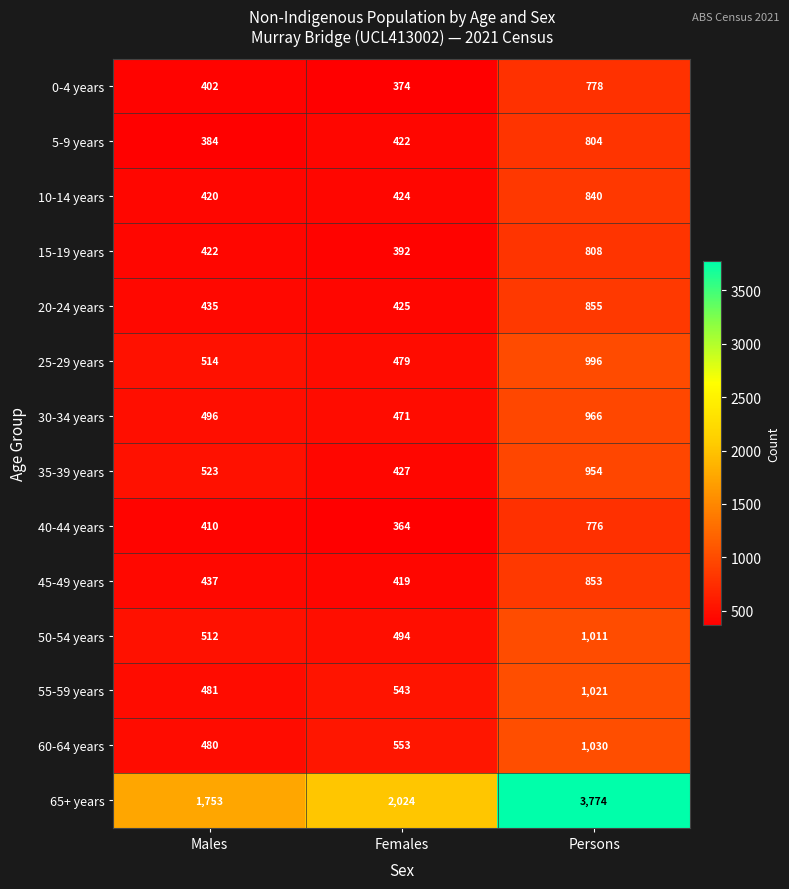

The 30-34 years series shows 496 at Males. True or false?

True